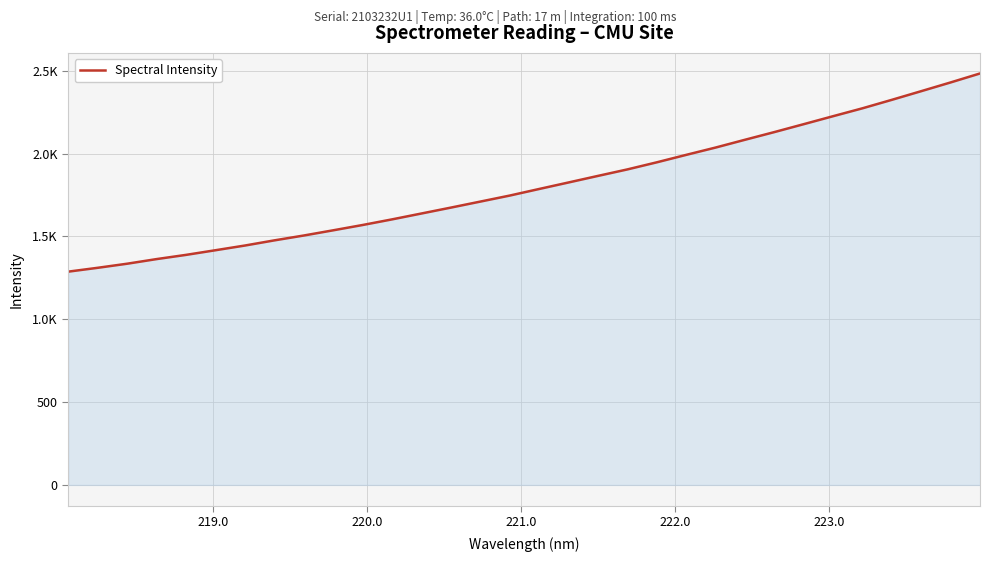

Is this an area chart (filled region under the line)?

Yes